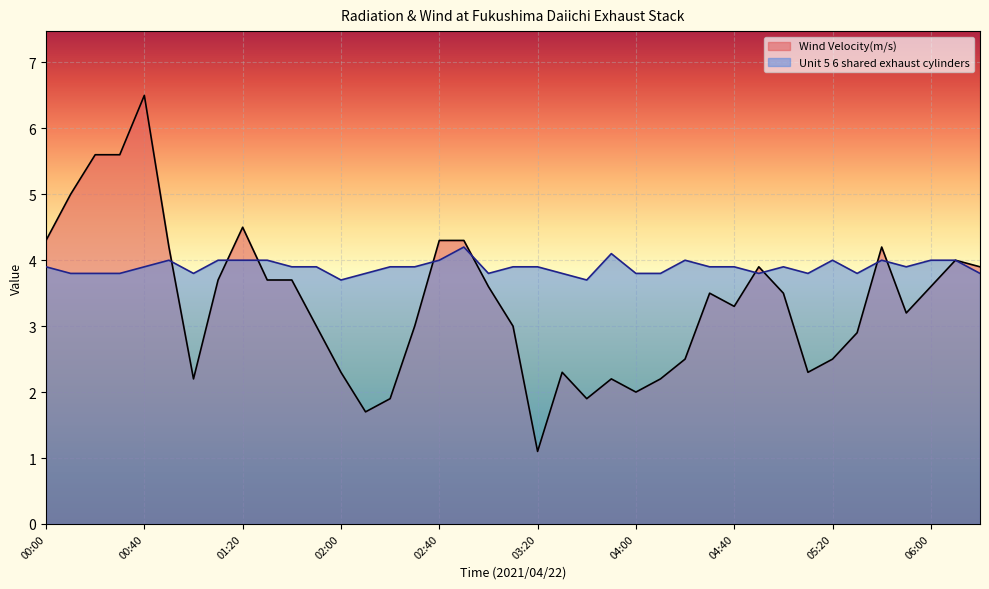

At which label does Wind Velocity(m/s) reach its peak?

00:40